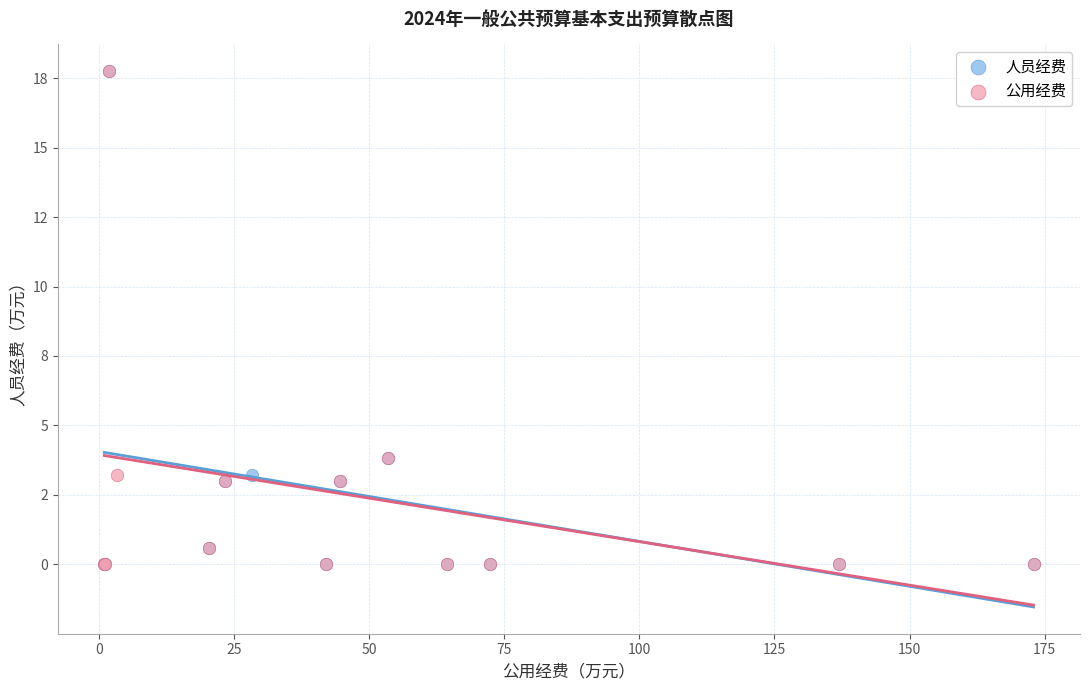

What are all the series names shown in the legend?

人员经费, 公用经费